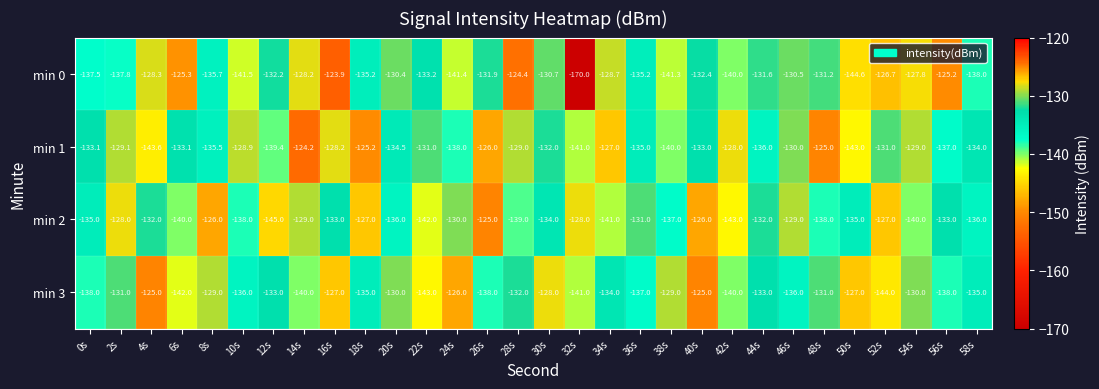

At which category is the sum across all series the highest?

16s